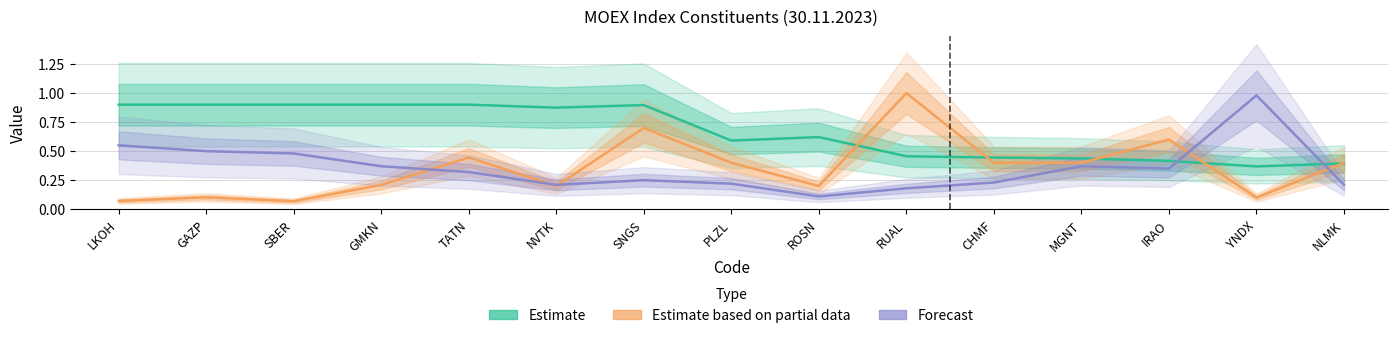

Does the chart display data point markers on the line(s)?

No